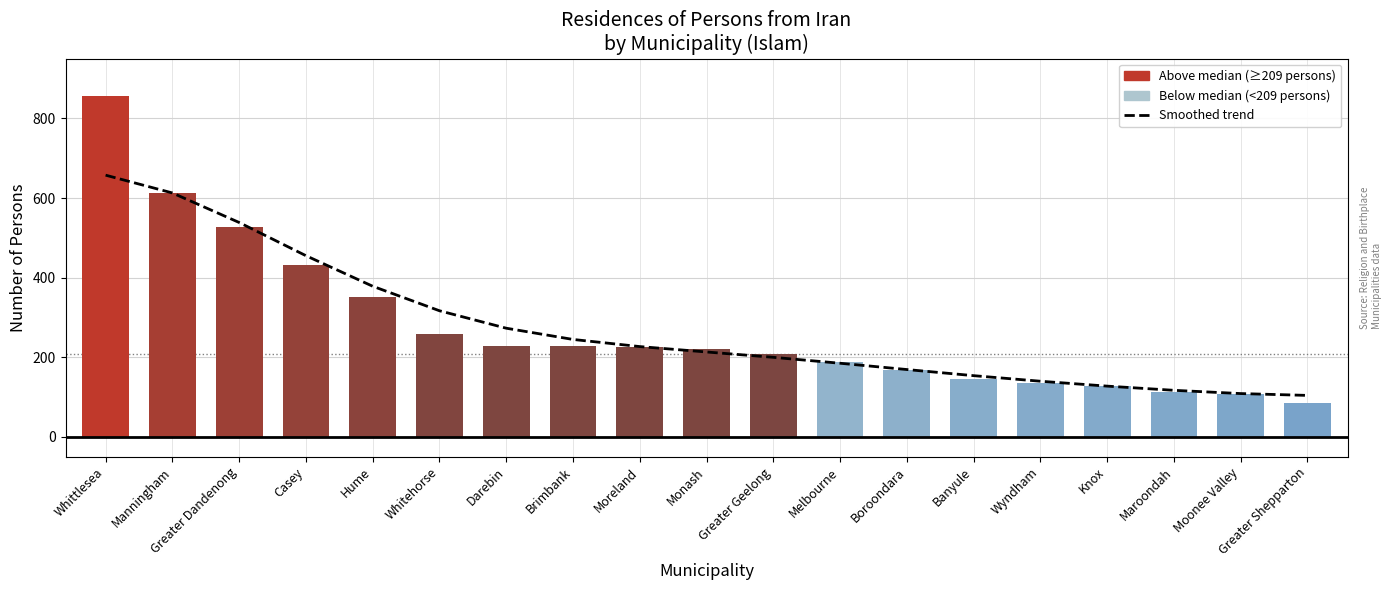

Which has a higher value, 15 or 4?

4